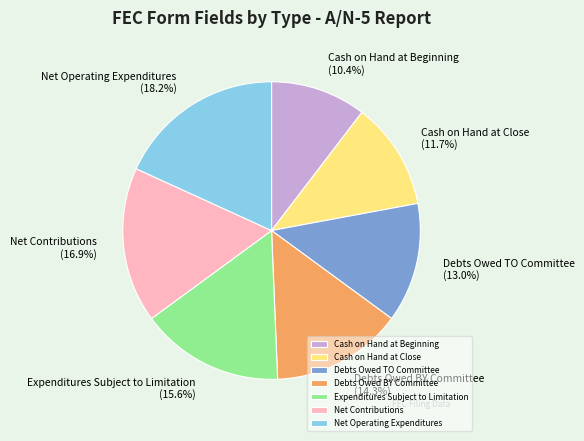

Approximately how many times larger is the value at Cash on Hand at Close compared to Net Contributions?

0.7